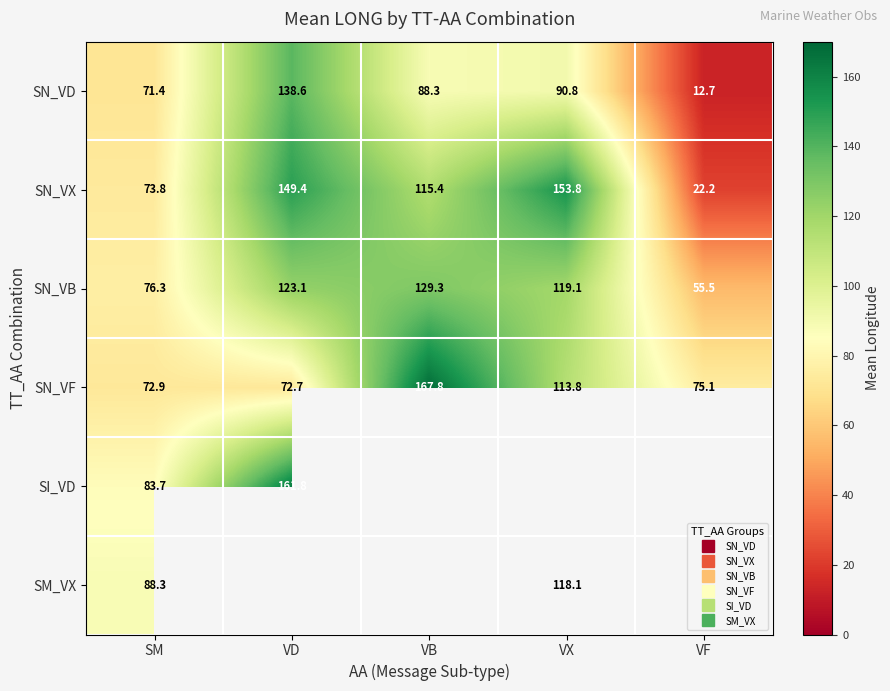

At which category does the chart reach its minimum across all series?

VF